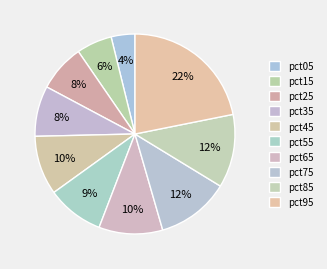

How many slices are in this pie chart?

10